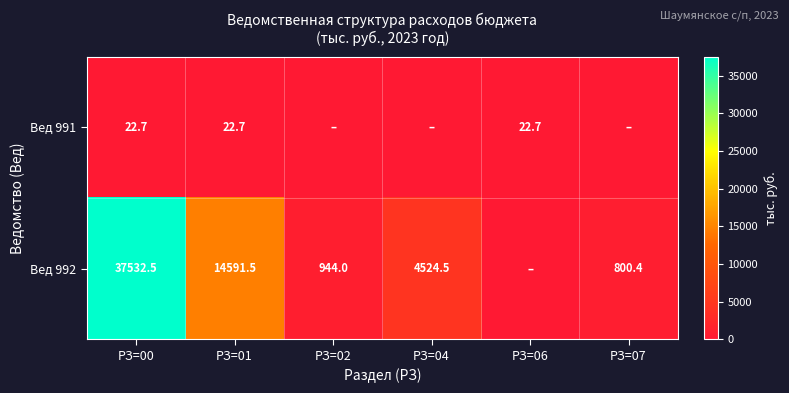

What is the difference between the Вед 992 values at РЗ=07 and РЗ=01?

13791.1